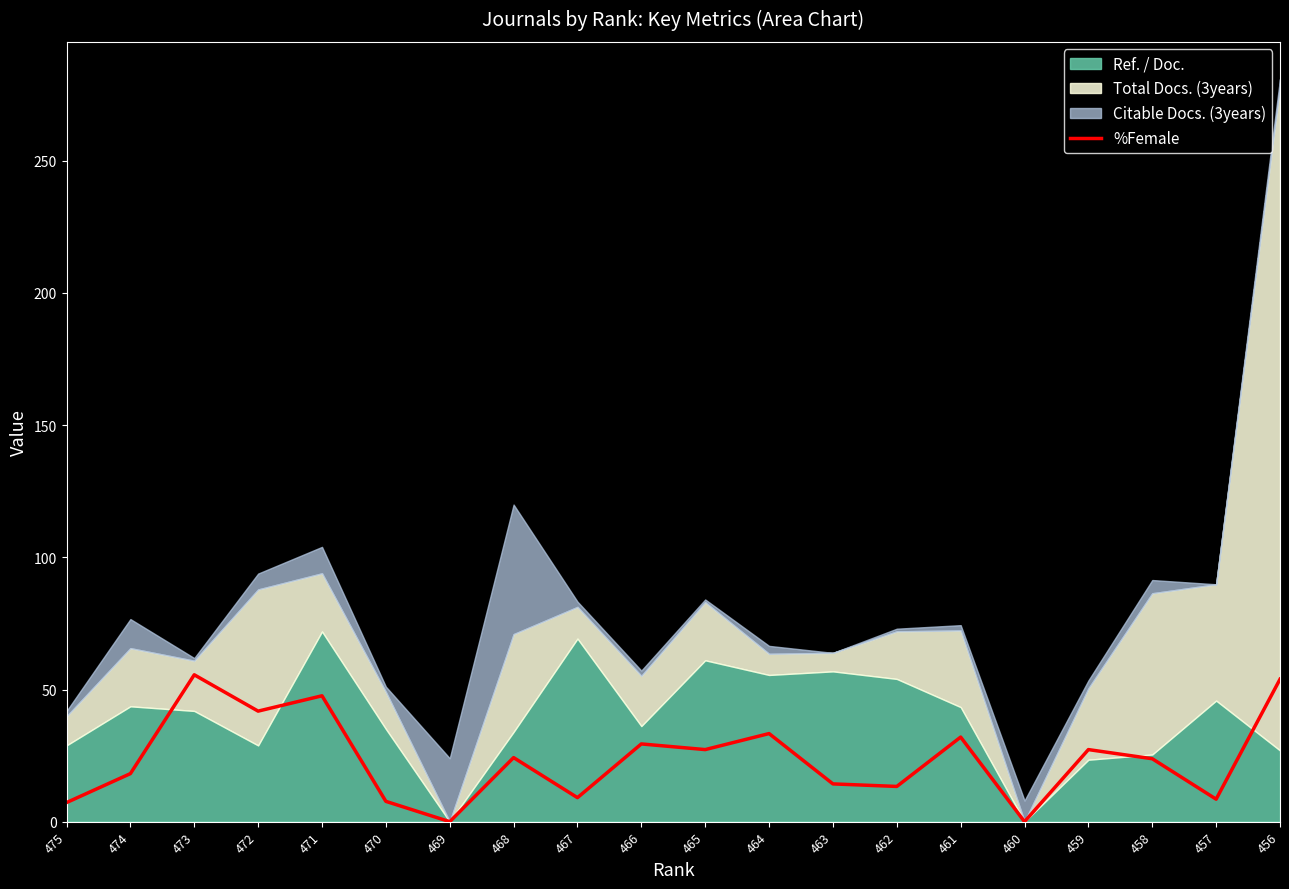

Reading left to right, extract all data points from this chart.

7.2	18.2	55.6	41.8	47.6	7.7	0.0	24.2	9.1	29.4	27.3	33.3	14.3	13.3	32.0	0.0	27.3	23.8	8.5	53.9